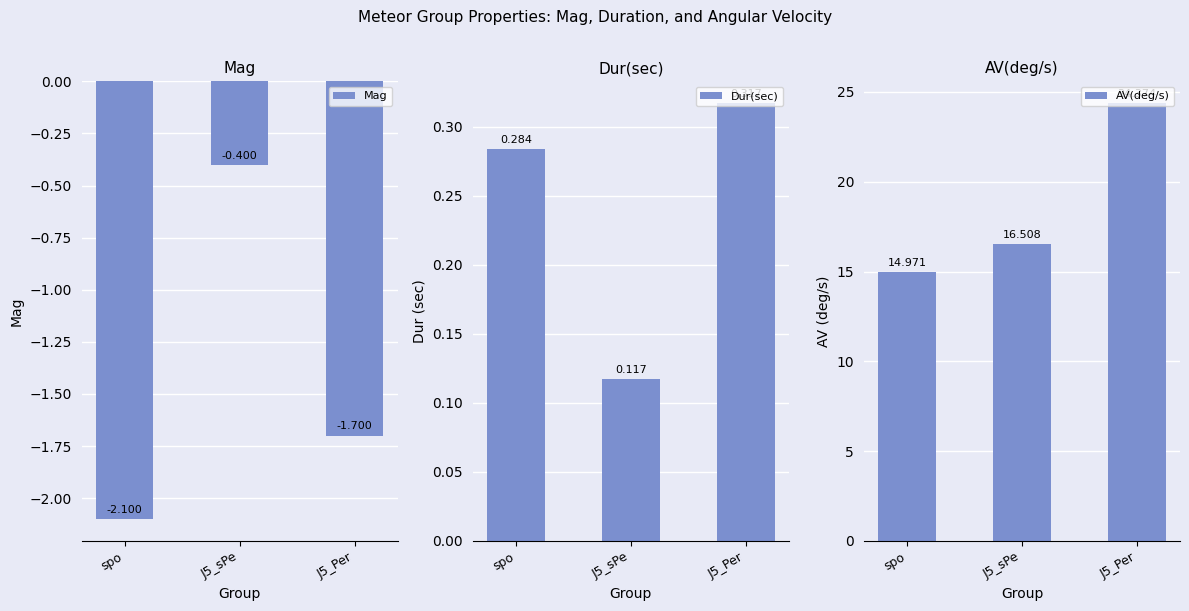

What is the label of the 1st bar from the left?

spo